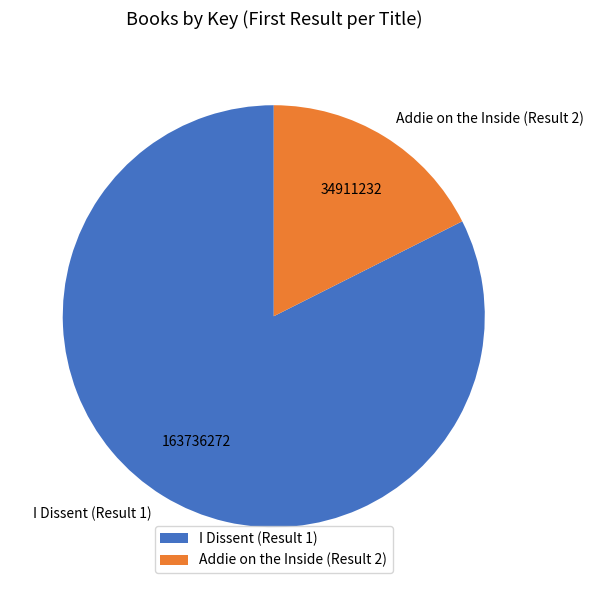

Which category has the smallest portion of the pie?

Addie on the Inside (Result 2)